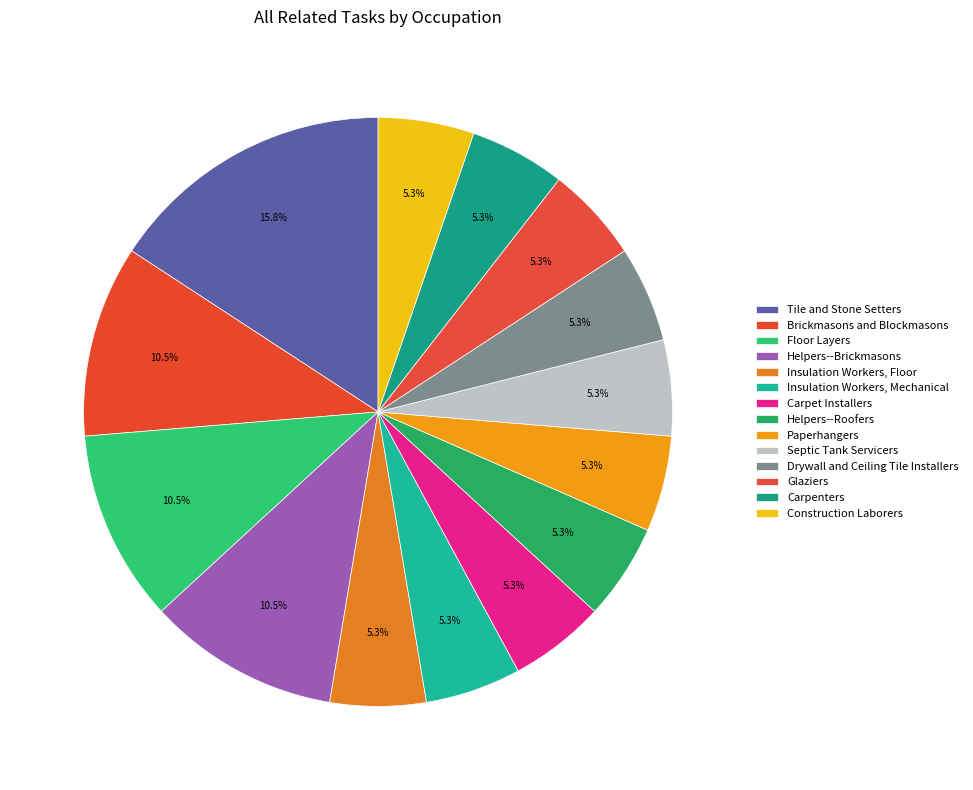

Which category has the biggest portion of the pie?

Tile and Stone Setters